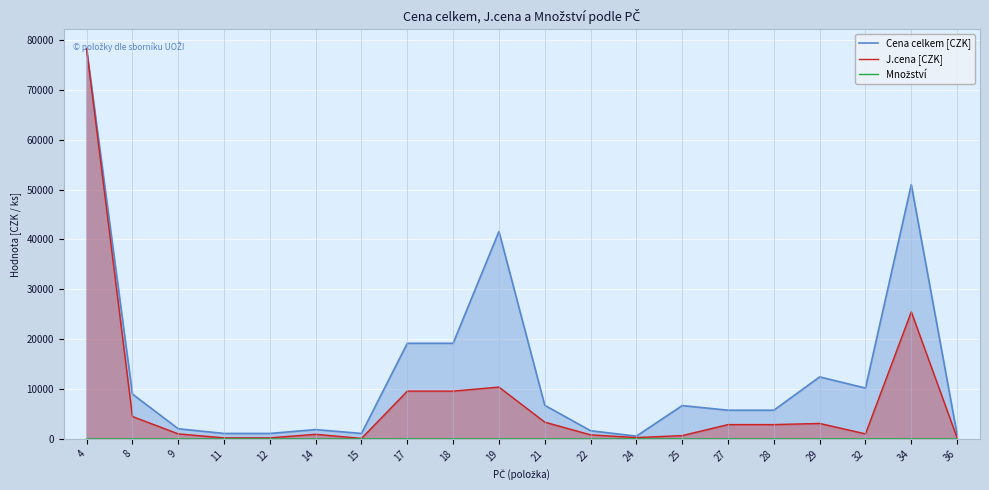

What is the value of the Cena celkem [CZK] point at the 5th from the left?

1100